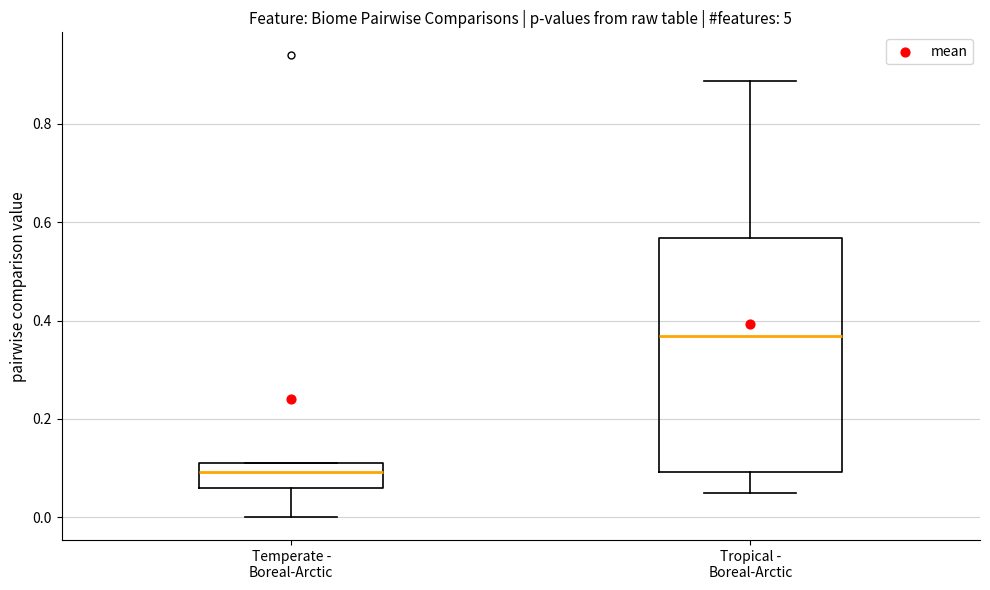

Where does the median line of the box for Tropical - Boreal-Arctic sit on the y-axis? The values are not printed on the chart, so give them approximately, as read against the axis.

0.36